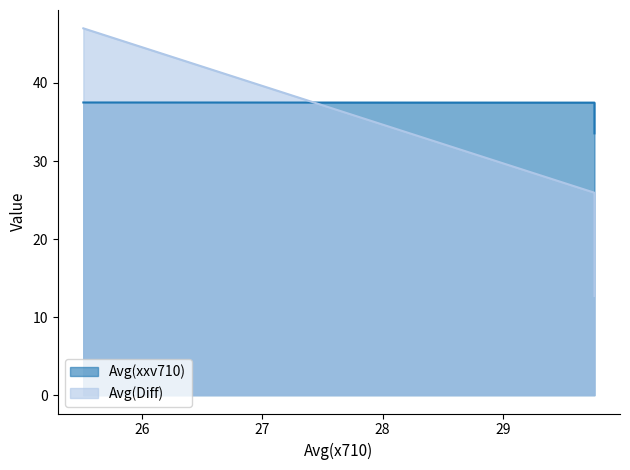

How many values in the Avg(xxv710) series are below 37?

2